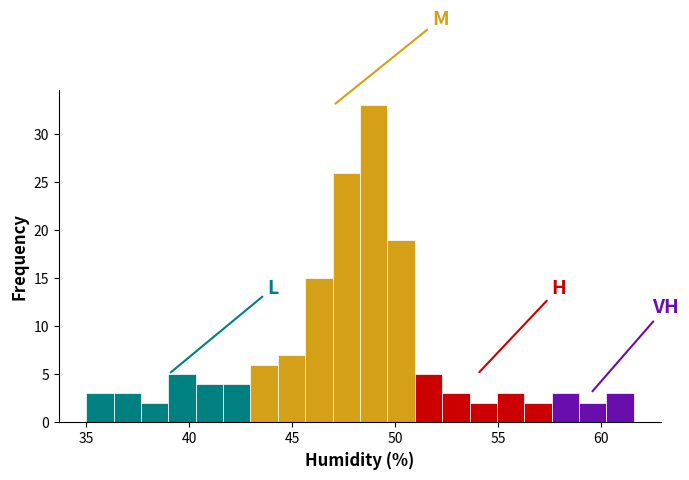

Read against the x-axis, roughly where is the centre of the tallest bar?

49.0